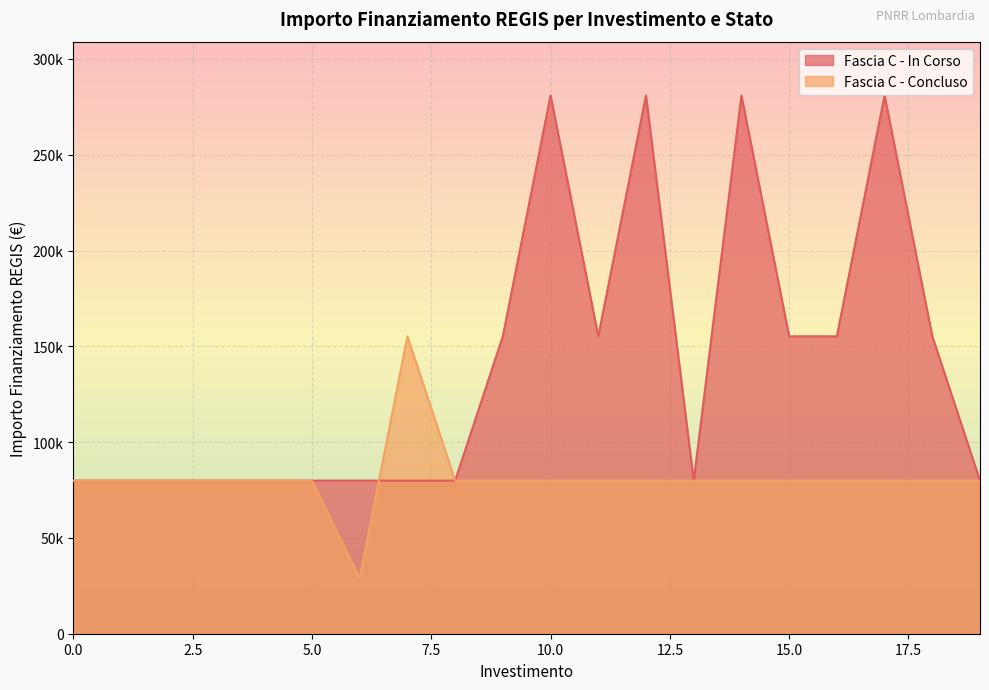

Approximately how many times larger is the value at 1.4 compared to 1.4?

0.3